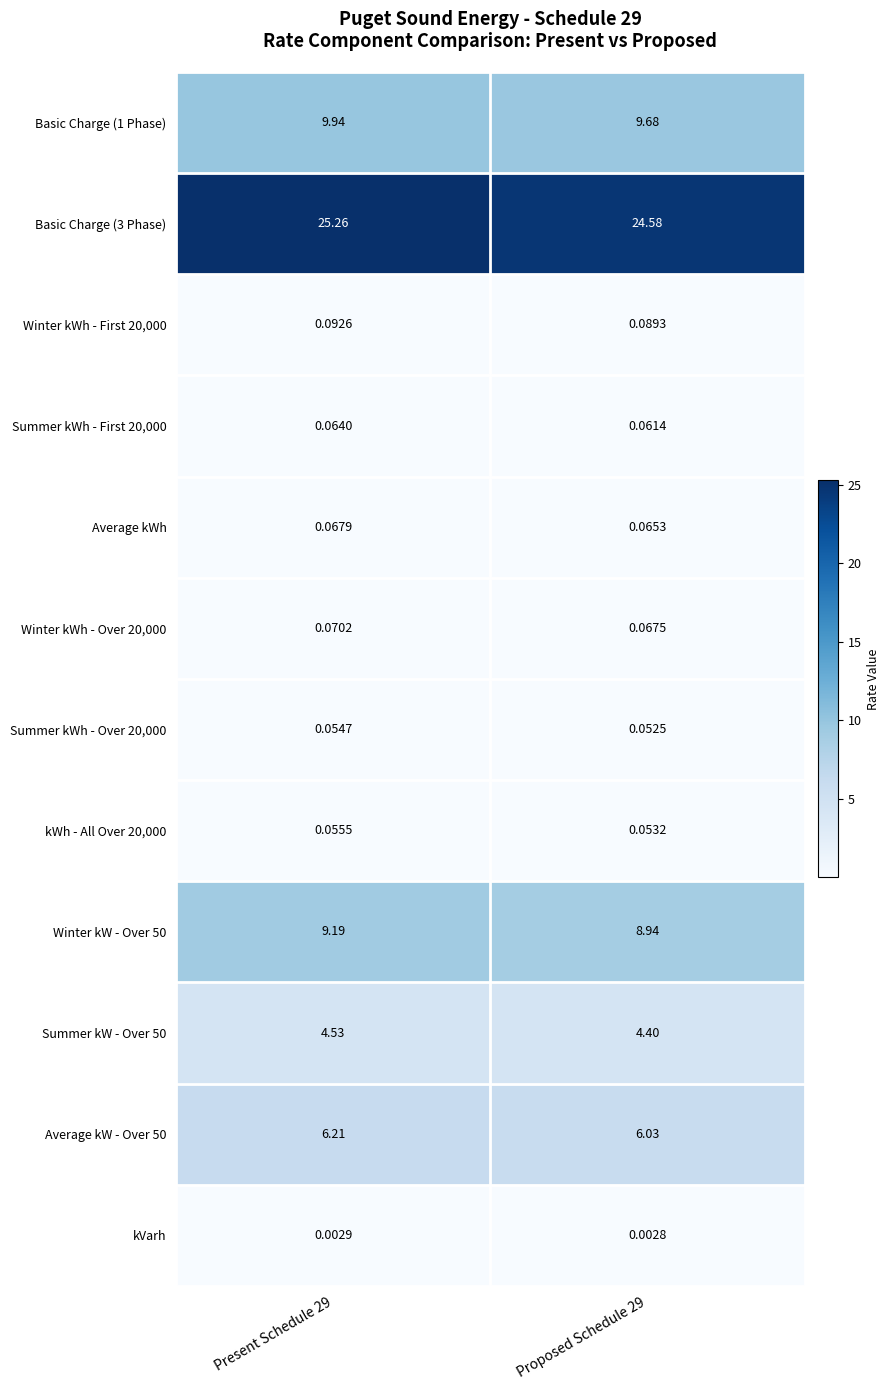

Is the value of Basic Charge (3 Phase) at Present Schedule 29 greater than the value of Summer kW - Over 50 at Proposed Schedule 29?

Yes